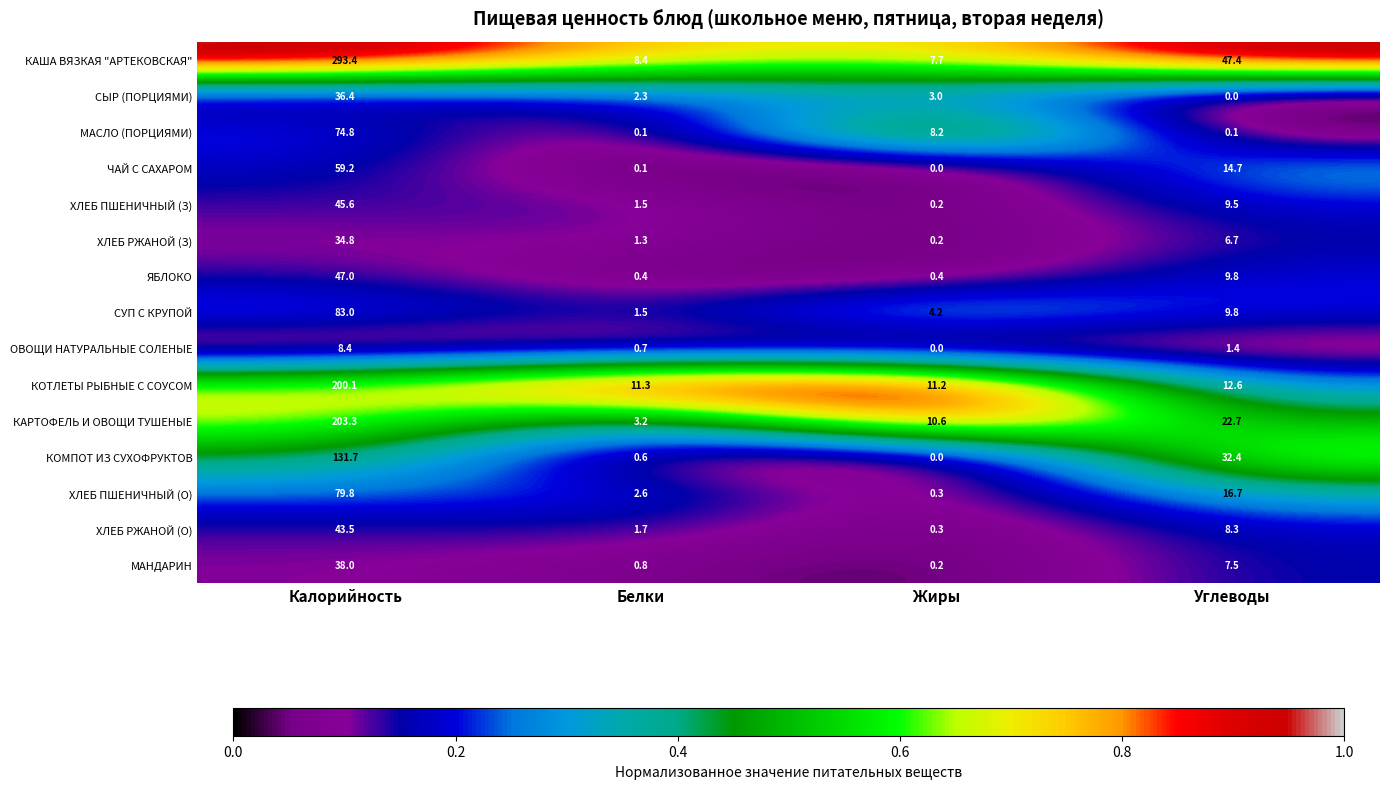

What is the sum of the ЧАЙ С САХАРОМ values at Углеводы and Белки?

14.8